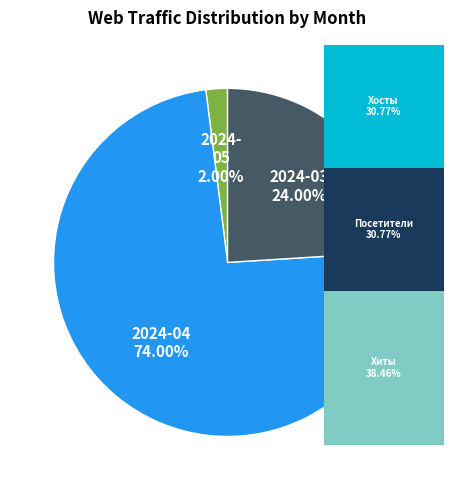

Is there any slice that represents more than half of the pie?

Yes